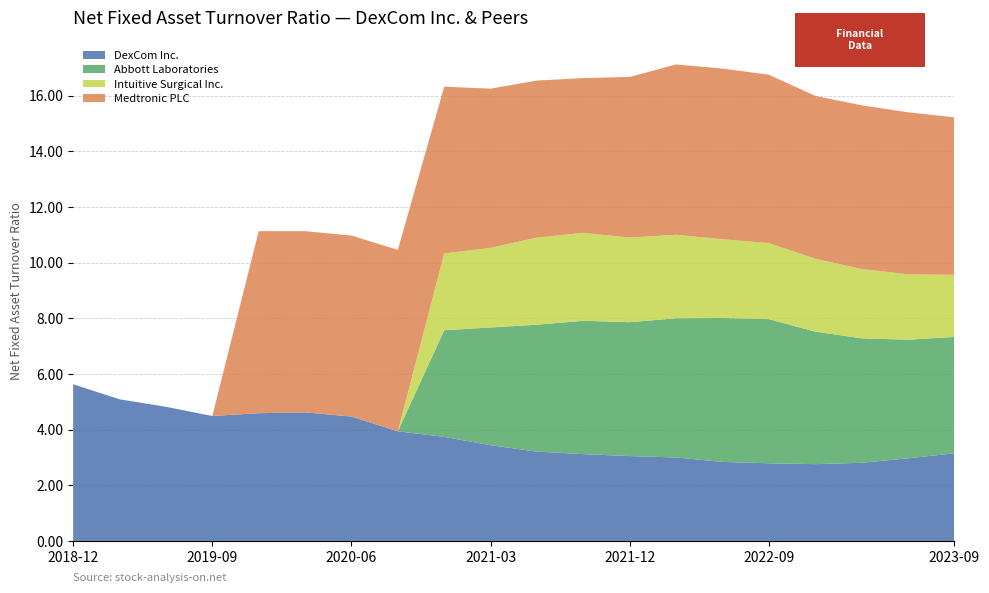

Reading right to left, what are all the values shown in this chart?

DexCom Inc.: 3.1	3.0	2.8	2.8	2.8	2.8	3.0	3.0	3.1	3.2	3.4	3.7	3.9	4.5	4.6	4.6	4.5	4.8	5.1	5.6
Abbott Laboratories: 4.2	4.3	4.5	4.8	5.2	5.2	5.0	4.8	4.8	4.6	4.2	3.8	0.0	0.0	0.0	0.0	0.0	0.0	0.0	0.0
Intuitive Surgical Inc.: 2.2	2.4	2.5	2.6	2.7	2.8	3.0	3.0	3.2	3.1	2.9	2.8	0.0	0.0	0.0	0.0	0.0	0.0	0.0	0.0
Medtronic PLC: 5.7	5.8	5.9	5.8	6.0	6.1	6.1	5.8	5.6	5.6	5.7	6.0	6.5	6.5	6.5	6.5	0.0	0.0	0.0	0.0